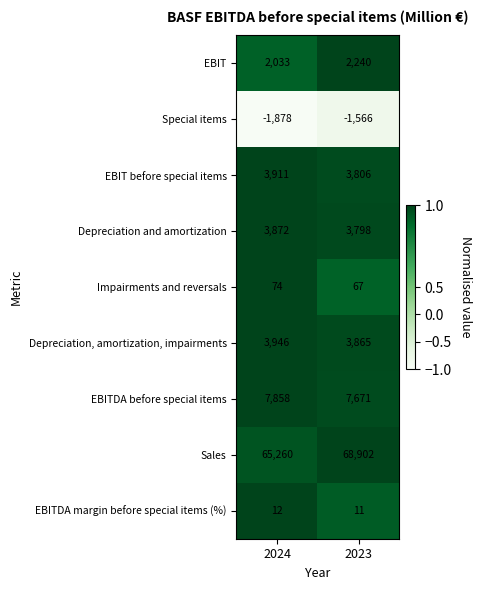

Is it true that EBIT before special items equals 3806 at 2023?

True